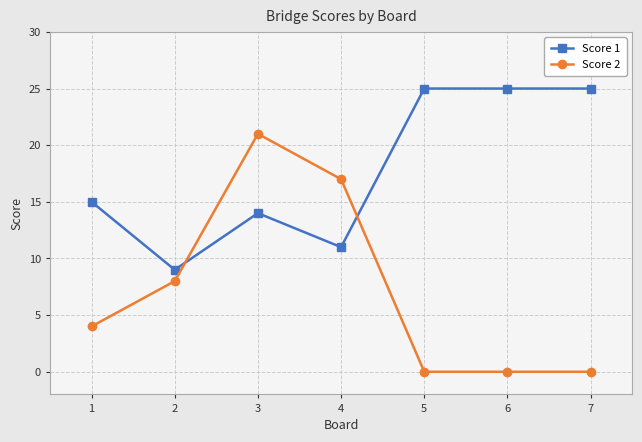

At which category does Score 2 reach its first local peak?

3